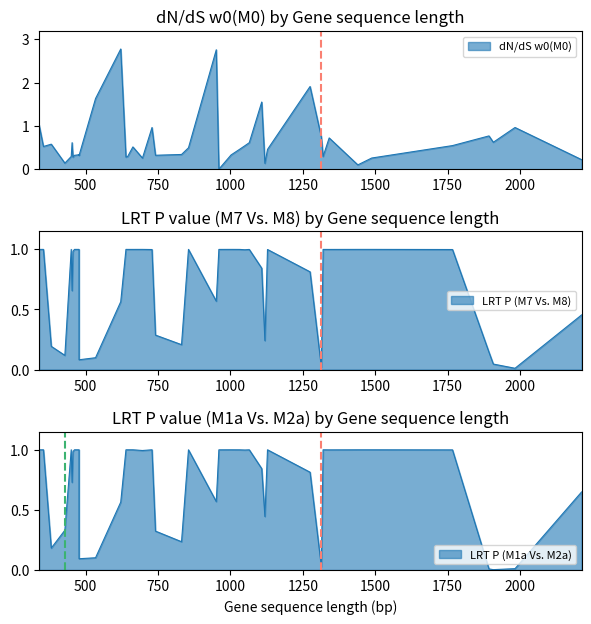

Where do LRT P value (M7 Vs. M8) and dN/dS w0(M0) first cross each other?

741 and 1050